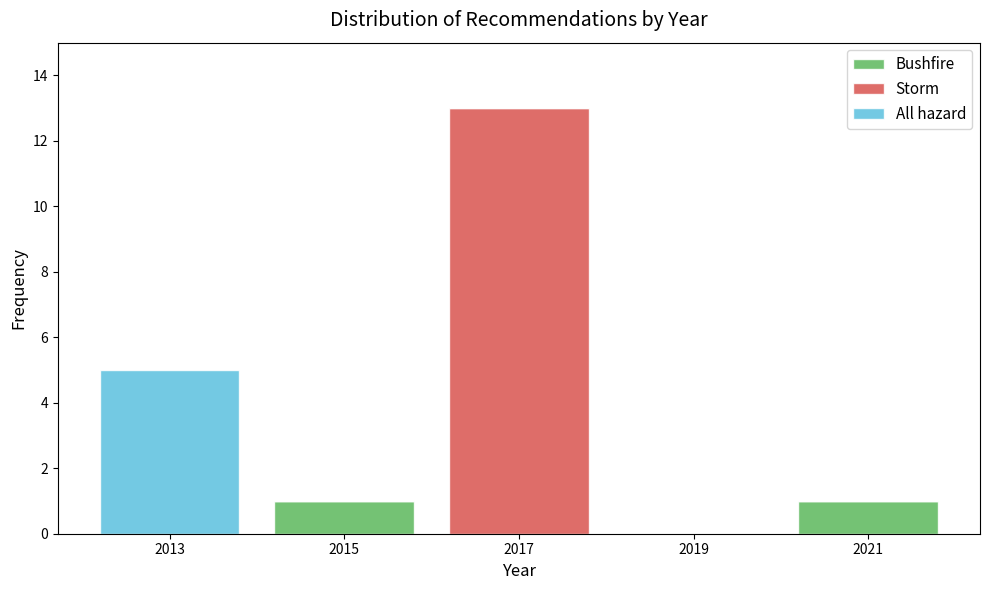

Reading left to right, transcribe this chart: for each stacked bar, give the range it covers on the x-axis and its total height. The values are not printed on the chart, so give them approximately, as read against the axis.

2012 to 2014: 5
2014 to 2016: 1
2016 to 2018: 13
2018 to 2020: 0
2020 to 2022: 1